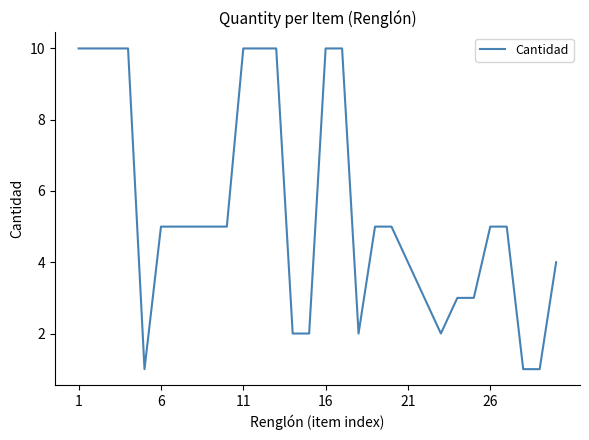

Is this an area chart (filled region under the line)?

No